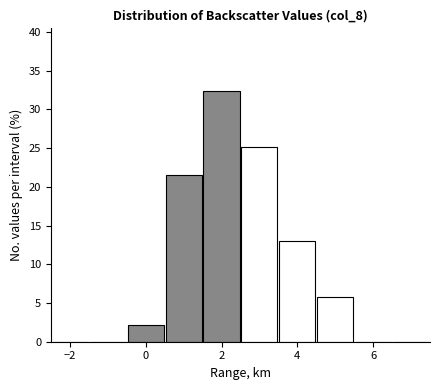

How tall is the bar that spans 4.5 to 5.5 on the x-axis? Neither the bar edges nor the heights are printed on the chart, so give them approximately, as read against the axes.

6.0